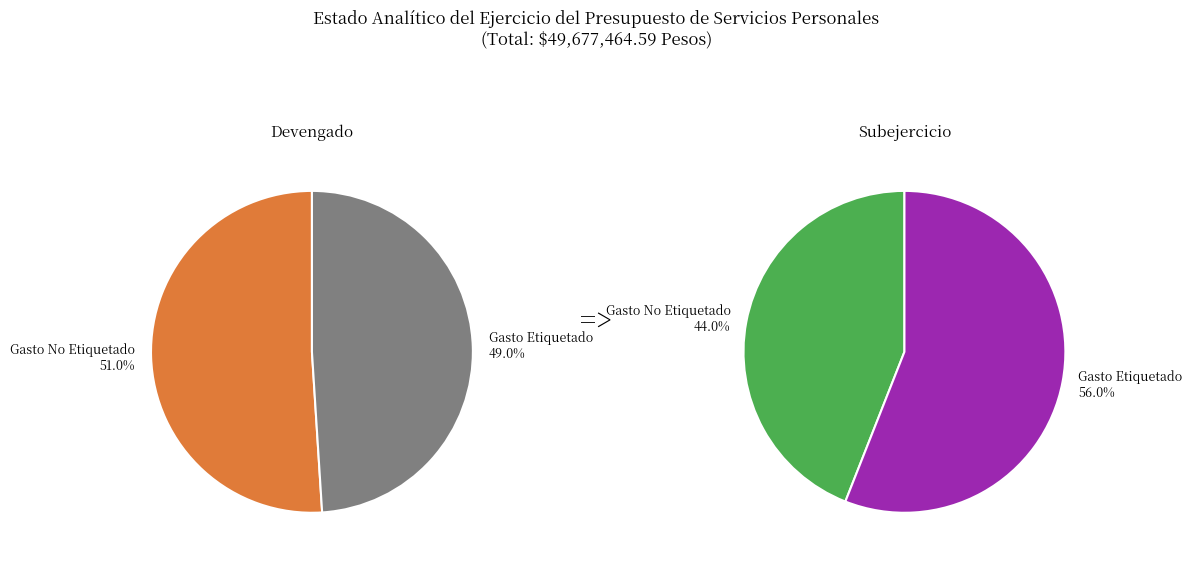

Is the sum of Gasto No Etiquetado and Gasto Etiquetado greater than half?

Yes